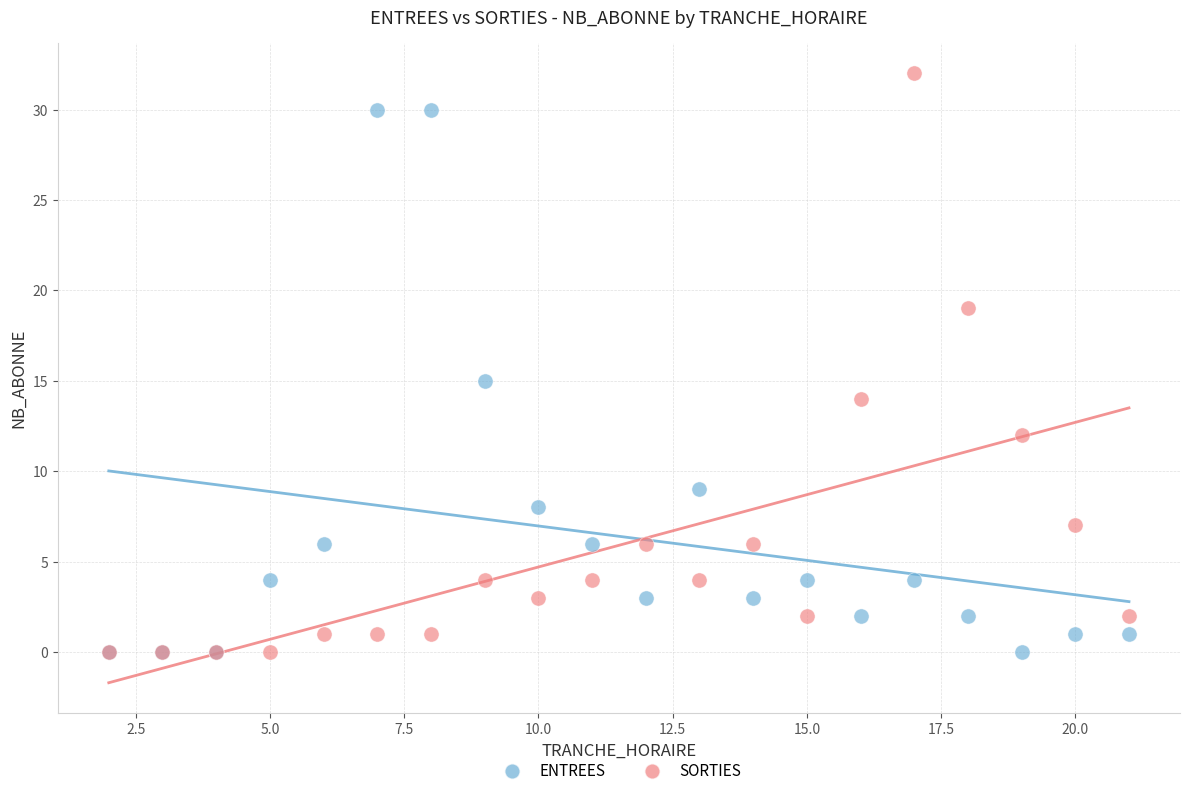

In the SORTIES series, what Y value is closest to 16?

14